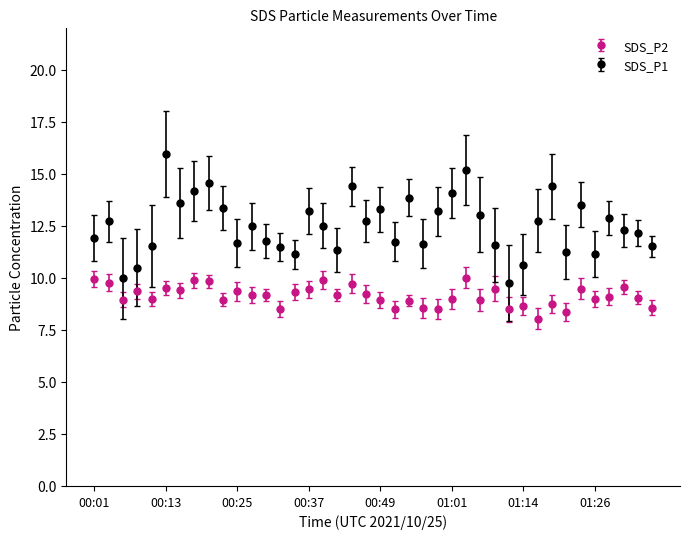

True or false: SDS_P2 has more than 0 interior local peaks.

True